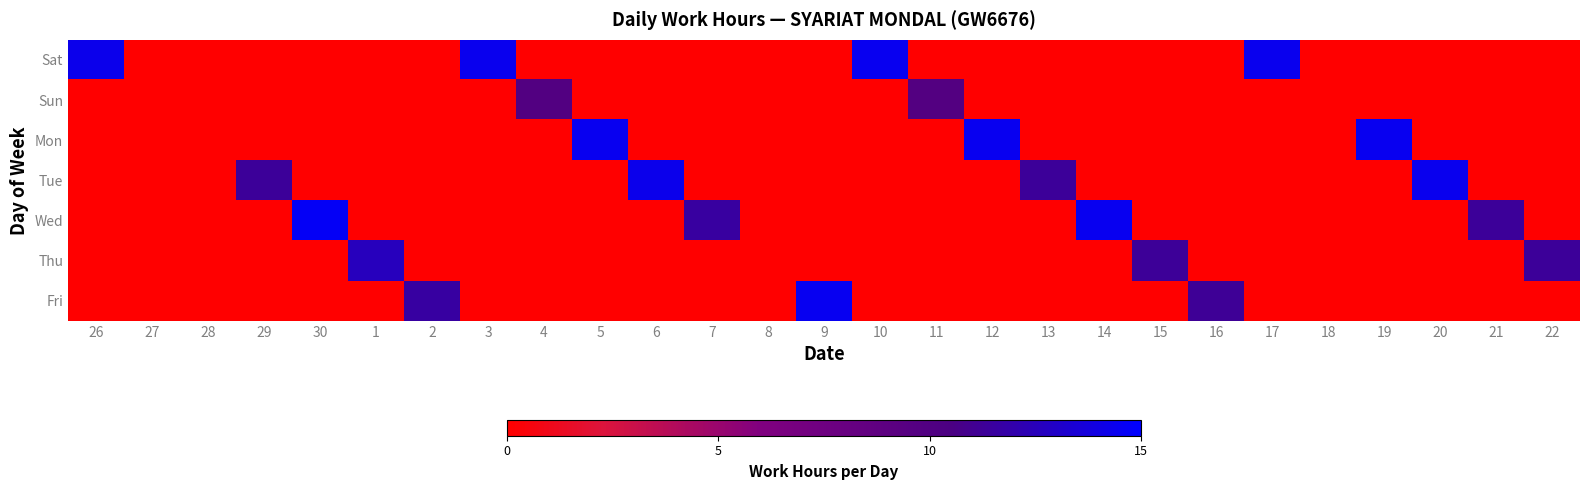

Reading left to right, what are all the values shown in this chart?

Sat: 26=14.3	27=0.0	28=0.0	29=0.0	30=0.0	1=0.0	2=0.0	3=14.4	4=0.0	5=0.0	6=0.0	7=0.0	8=0.0	9=0.0	10=14.5	11=0.0	12=0.0	13=0.0	14=0.0	15=0.0	16=0.0	17=14.4	18=0.0	19=0.0	20=0.0	21=0.0	22=0.0
Sun: 26=0.0	27=0.0	28=0.0	29=0.0	30=0.0	1=0.0	2=0.0	3=0.0	4=9.8	5=0.0	6=0.0	7=0.0	8=0.0	9=0.0	10=0.0	11=9.7	12=0.0	13=0.0	14=0.0	15=0.0	16=0.0	17=0.0	18=0.0	19=0.0	20=0.0	21=0.0	22=0.0
Mon: 26=0.0	27=0.0	28=0.0	29=0.0	30=0.0	1=0.0	2=0.0	3=0.0	4=0.0	5=14.5	6=0.0	7=0.0	8=0.0	9=0.0	10=0.0	11=0.0	12=14.4	13=0.0	14=0.0	15=0.0	16=0.0	17=0.0	18=0.0	19=14.4	20=0.0	21=0.0	22=0.0
Tue: 26=0.0	27=0.0	28=0.0	29=11.3	30=0.0	1=0.0	2=0.0	3=0.0	4=0.0	5=0.0	6=14.3	7=0.0	8=0.0	9=0.0	10=0.0	11=0.0	12=0.0	13=11.3	14=0.0	15=0.0	16=0.0	17=0.0	18=0.0	19=0.0	20=14.4	21=0.0	22=0.0
Wed: 26=0.0	27=0.0	28=0.0	29=0.0	30=14.7	1=0.0	2=0.0	3=0.0	4=0.0	5=0.0	6=0.0	7=11.6	8=0.0	9=0.0	10=0.0	11=0.0	12=0.0	13=0.0	14=14.4	15=0.0	16=0.0	17=0.0	18=0.0	19=0.0	20=0.0	21=11.4	22=0.0
Thu: 26=0.0	27=0.0	28=0.0	29=0.0	30=0.0	1=12.6	2=0.0	3=0.0	4=0.0	5=0.0	6=0.0	7=0.0	8=0.0	9=0.0	10=0.0	11=0.0	12=0.0	13=0.0	14=0.0	15=11.2	16=0.0	17=0.0	18=0.0	19=0.0	20=0.0	21=0.0	22=11.3
Fri: 26=0.0	27=0.0	28=0.0	29=0.0	30=0.0	1=0.0	2=11.6	3=0.0	4=0.0	5=0.0	6=0.0	7=0.0	8=0.0	9=14.5	10=0.0	11=0.0	12=0.0	13=0.0	14=0.0	15=0.0	16=11.2	17=0.0	18=0.0	19=0.0	20=0.0	21=0.0	22=0.0